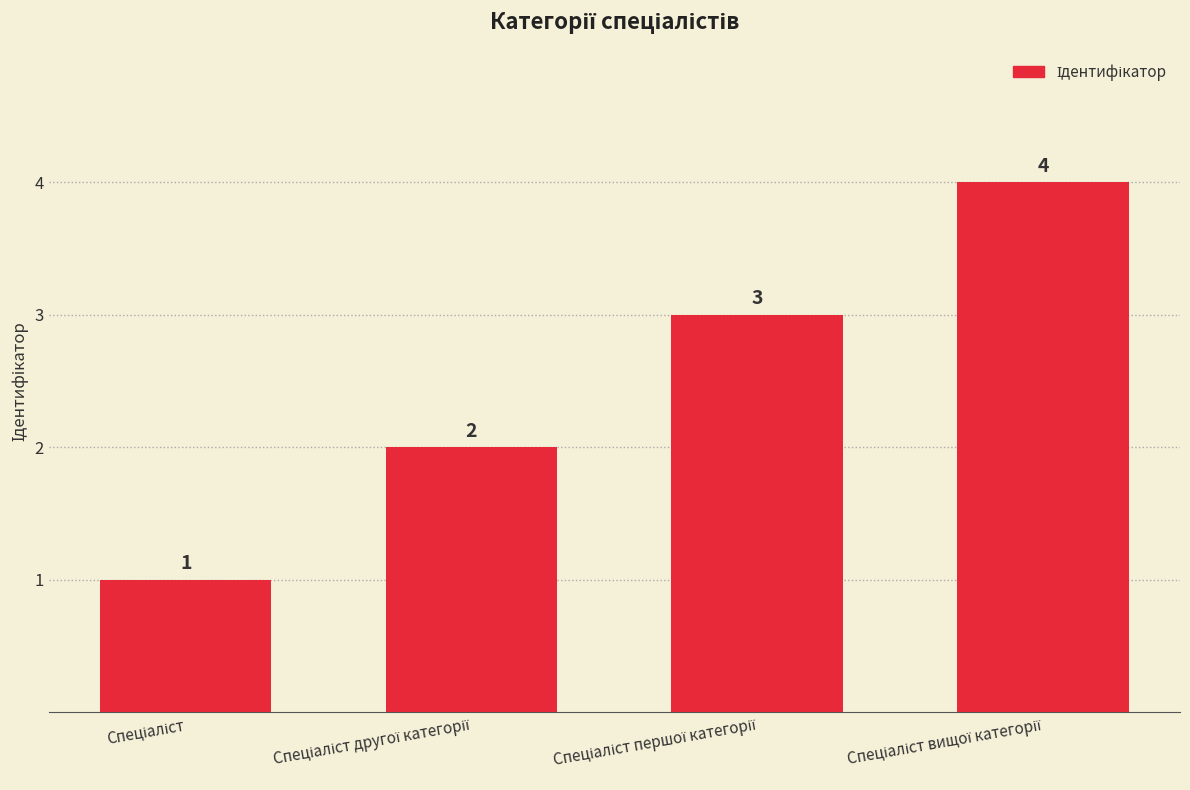

What is the value of the 4th bar from the left?

4